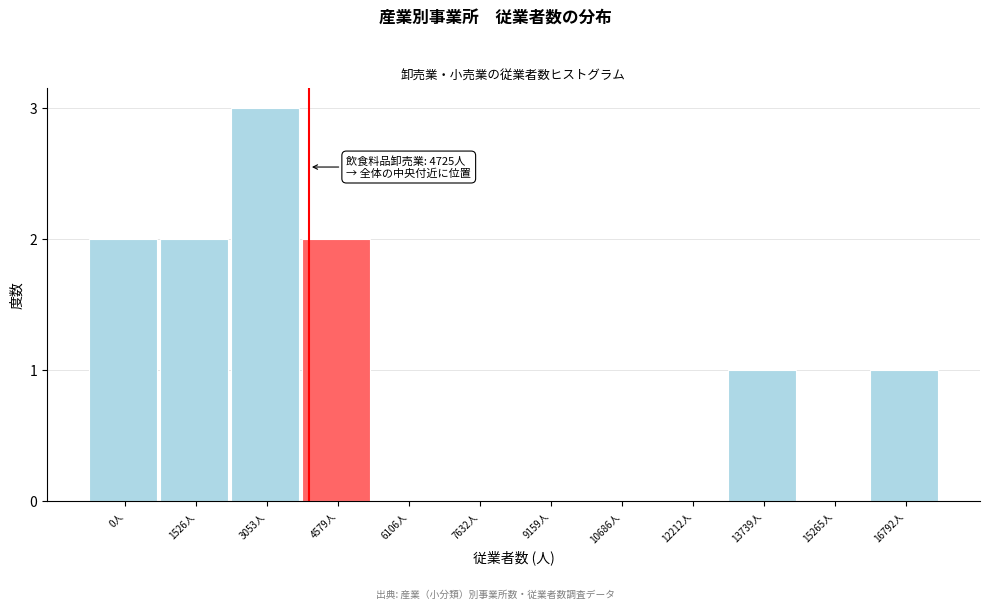

Reading left to right, what are all the values shown in this chart?

0人=2	1526人=2	3053人=3	4579人=2	6106人=0	7632人=0	9159人=0	10686人=0	12212人=0	13739人=1	15265人=0	16792人=1